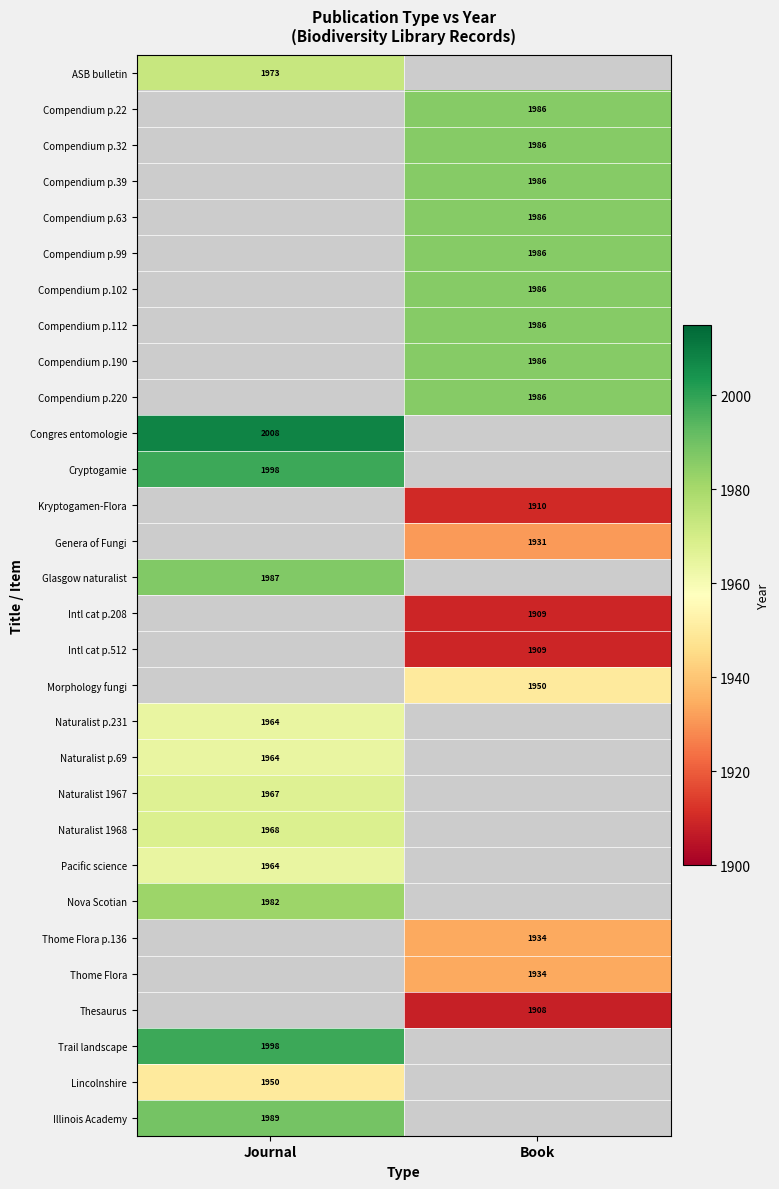

The Glasgow naturalist series shows 1357 at Journal. True or false?

False